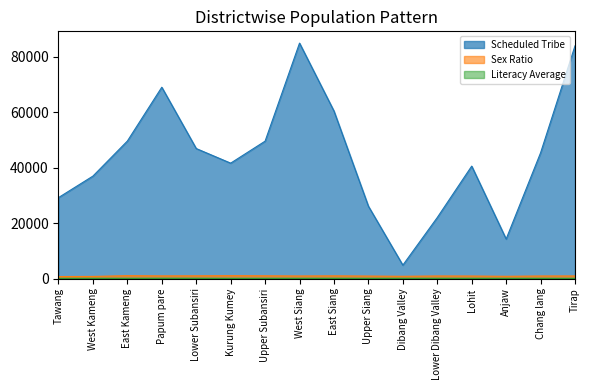

Which has a higher value, Lower Subansiri or Chang lang?

Lower Subansiri